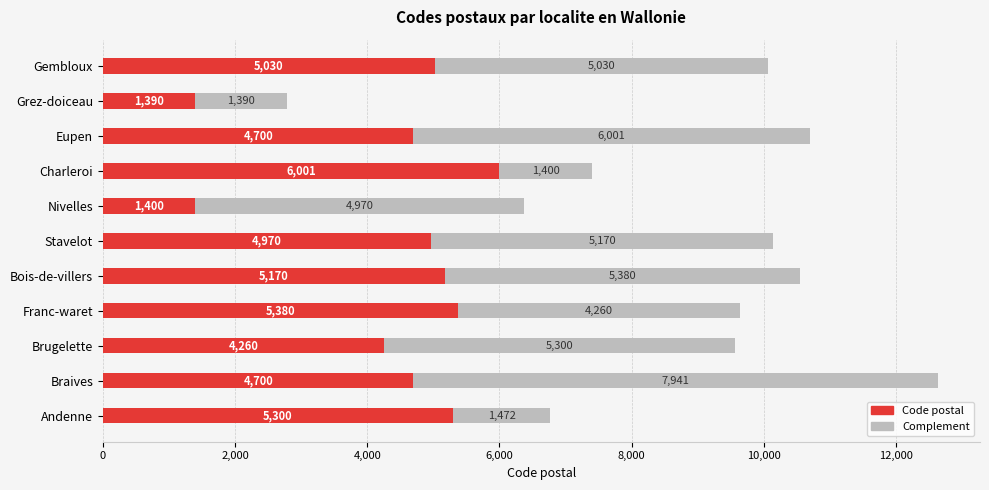

What is the difference between the maximum and minimum values in the Code postal series?

4611